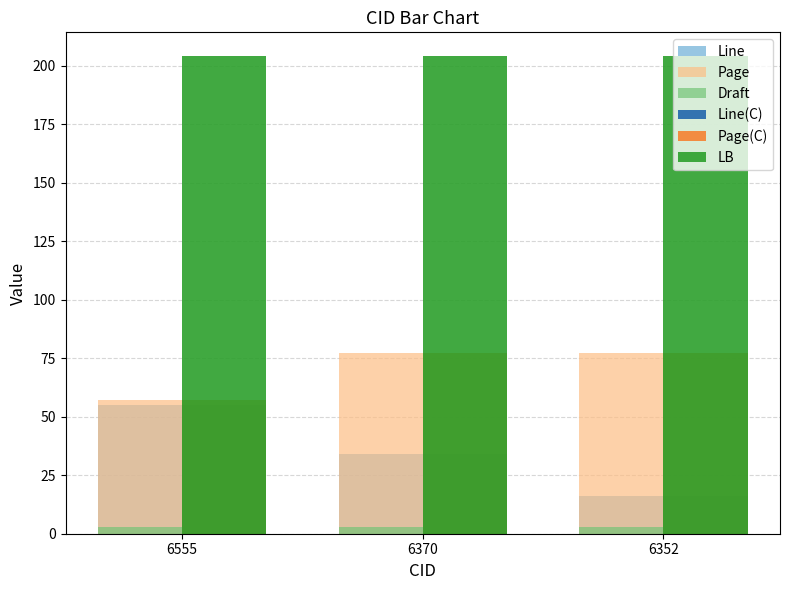

Is the value of Draft at 6352 greater than the value of LB at 6555?

No